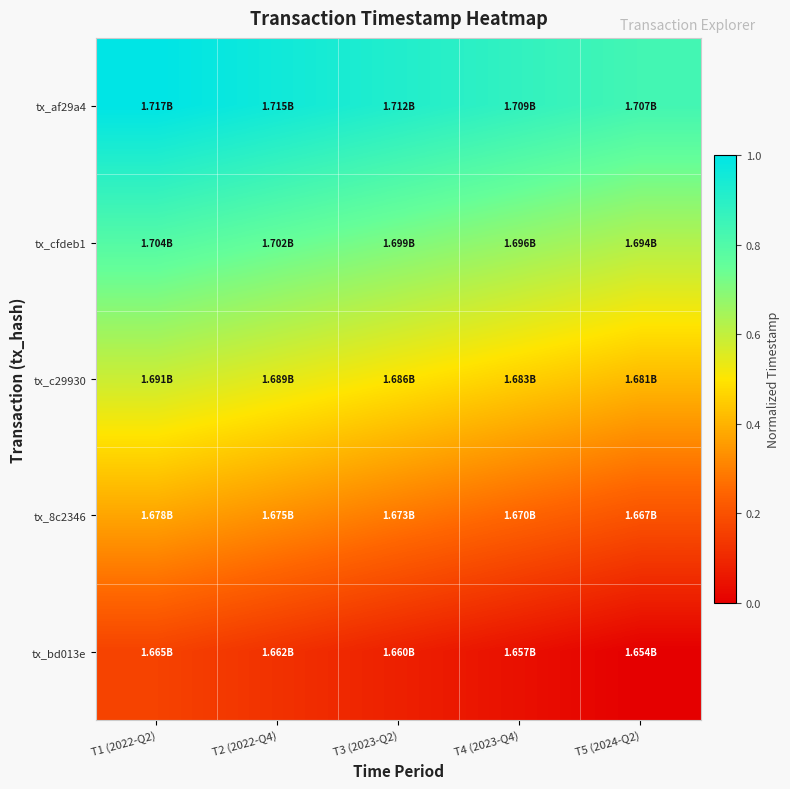

At how many categories does at least one series exceed 0?

5